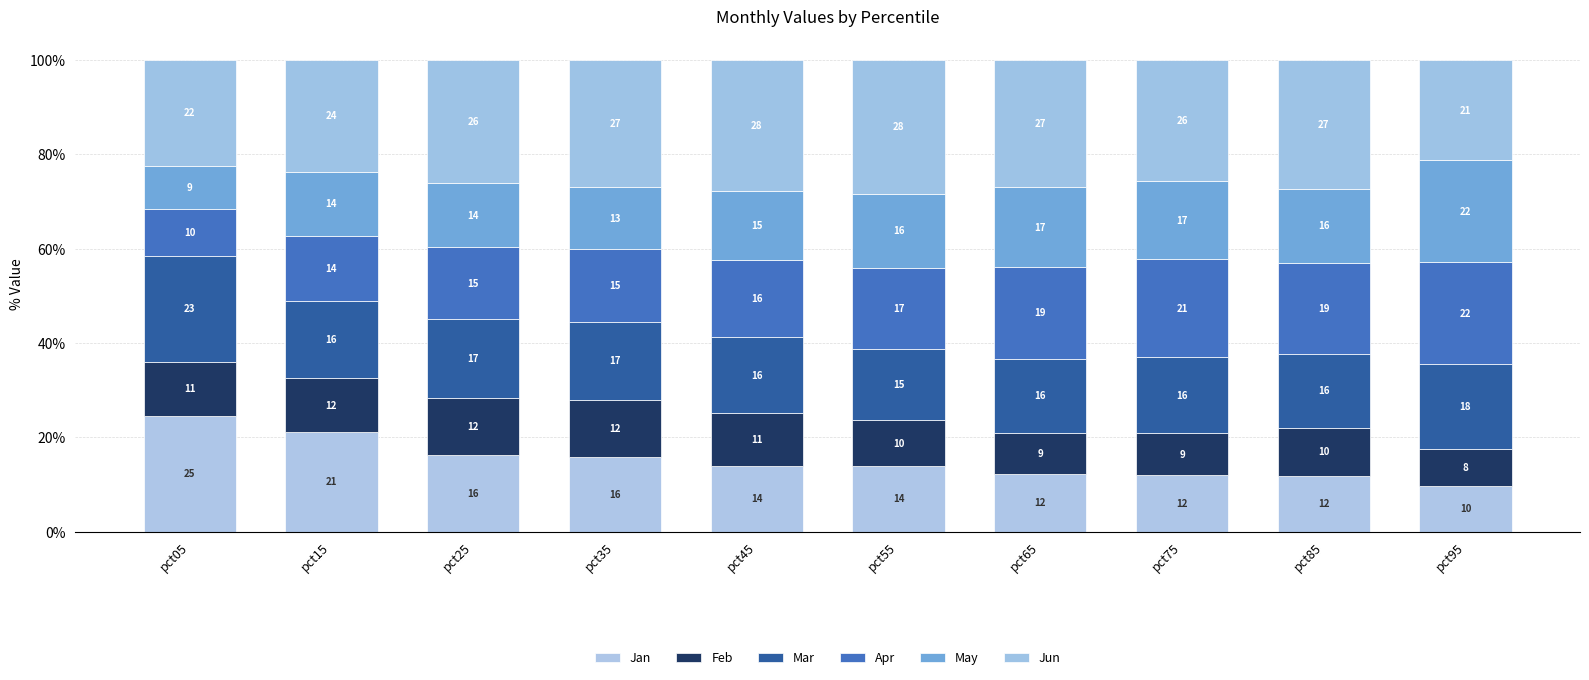

At how many categories does at least one series exceed 26?

6